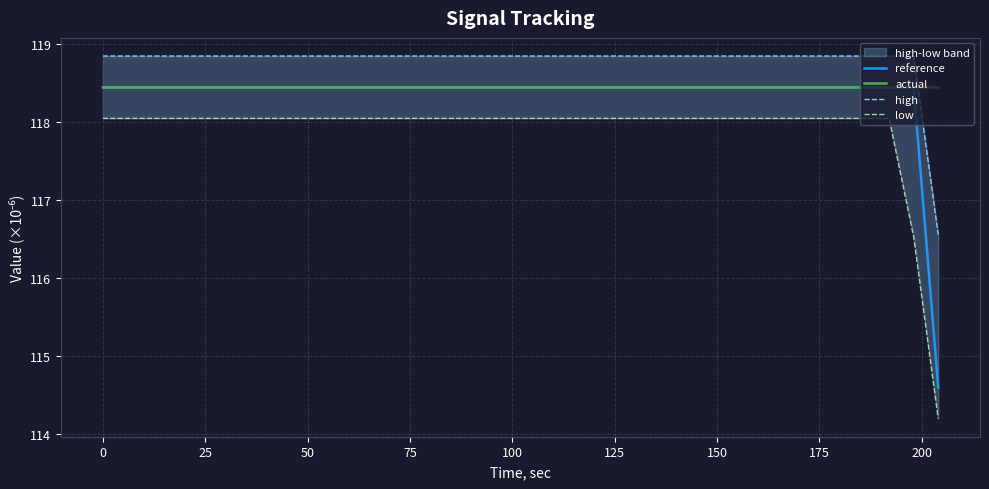

What is the sum of all actual values?

4145.8